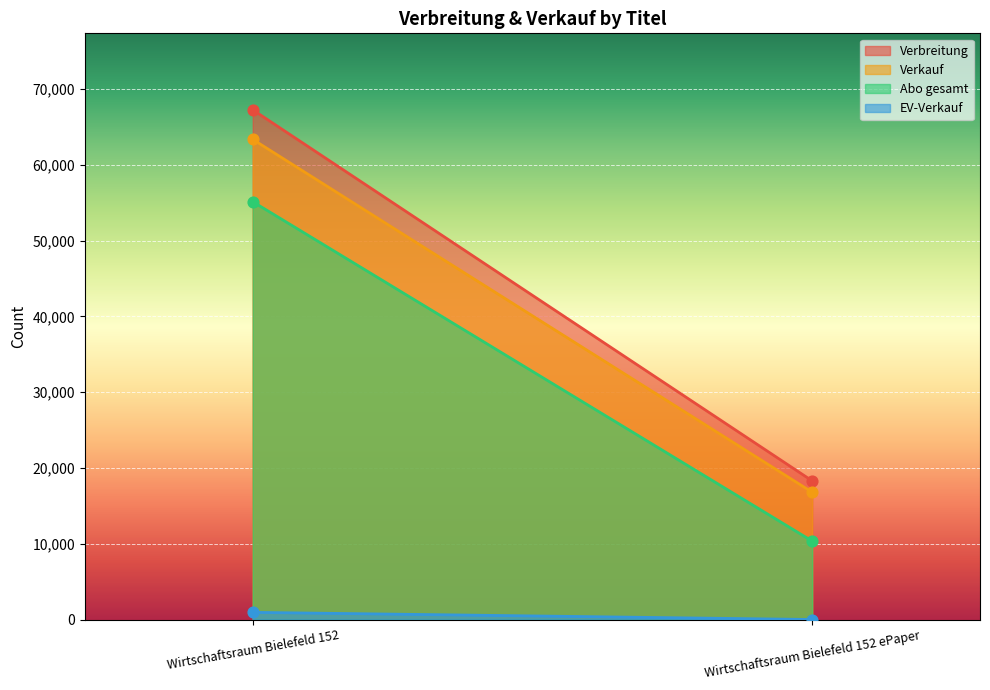

Which series has the largest total across all categories?

Verbreitung